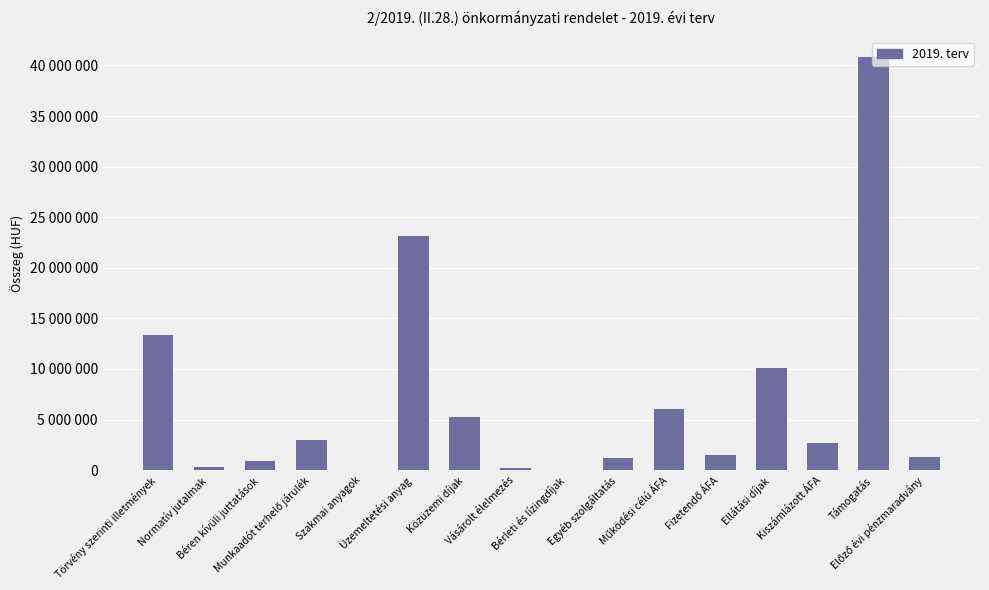

Reading left to right, list all the values displayed in this chart.

Törvény szerinti illetmények=13356000	Normatív jutalmak=270000	Béren kívüli juttatások=900000	Munkaadót terhelő járulék=2970000	Szakmai anyagok=40000	Üzemeltetési anyag=23146000	Közüzemi díjak=5300000	Vásárolt élelmezés=200000	Bérleti és lízingdíjak=50000	Egyéb szolgáltatás=1200000	Működési célú ÁFA=6000000	Fizetendő ÁFA=1500000	Ellátási díjak=10052000	Kiszámlázott ÁFA=2714000	Támogatás=40829783	Előző évi pénzmaradvány=1336217